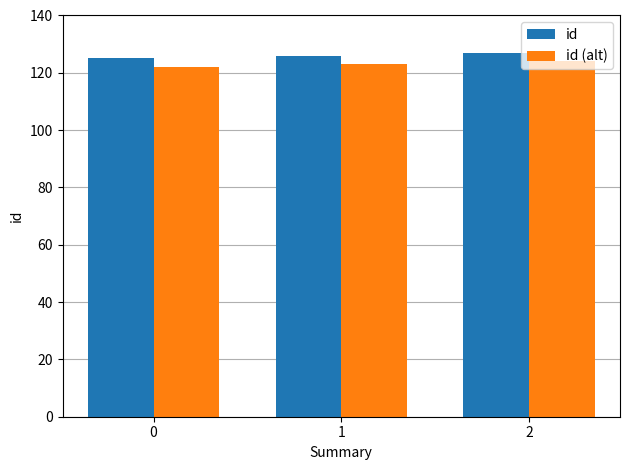

What is the difference between the highest and lowest values at 0?

3